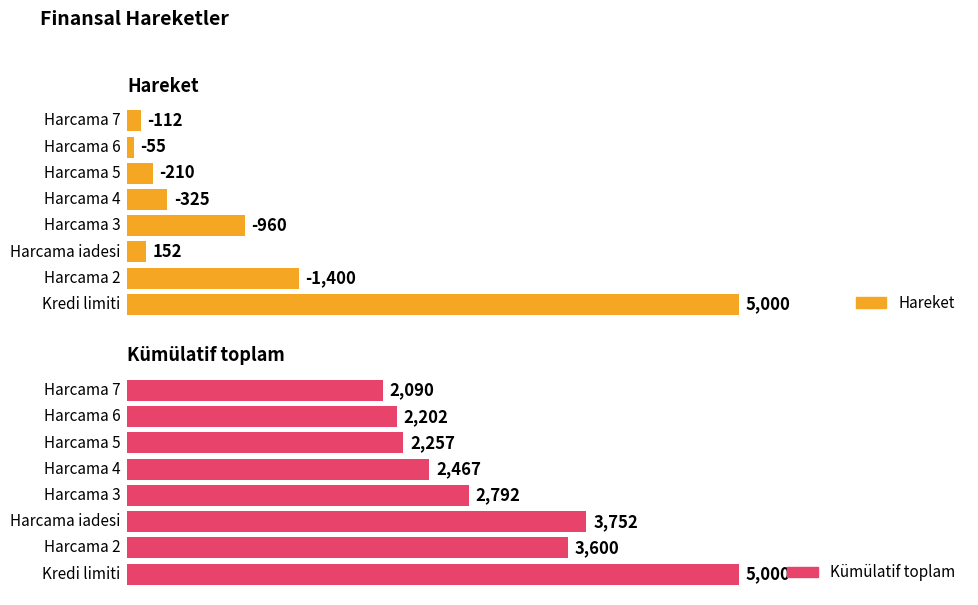

How many bars are there in each group?

2